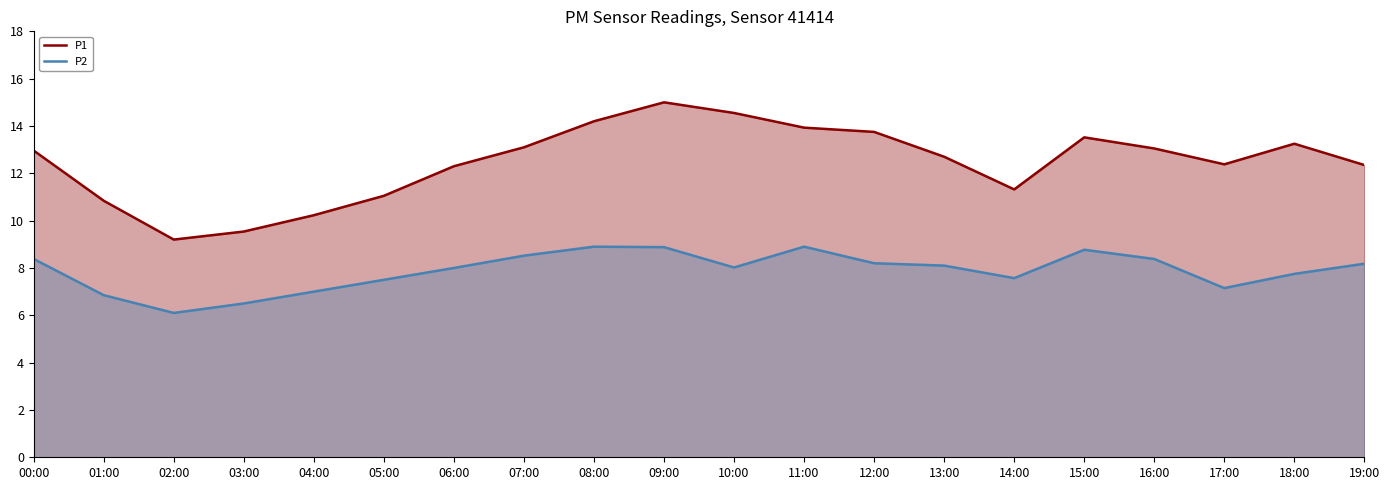

True or false: P2 has a value of 8.5 at 07:00.

True